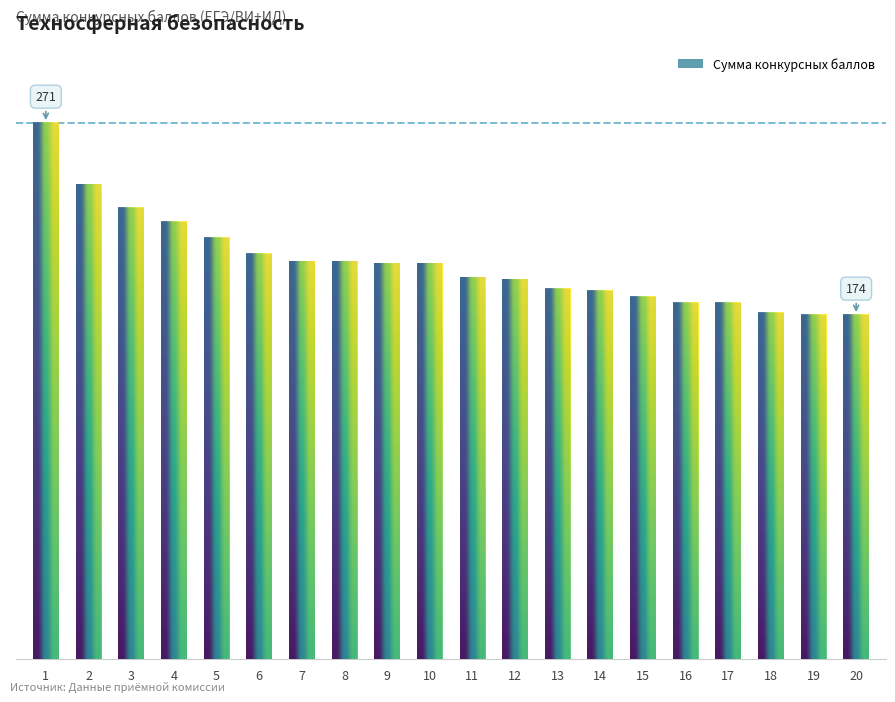

Does the chart contain any negative values?

No